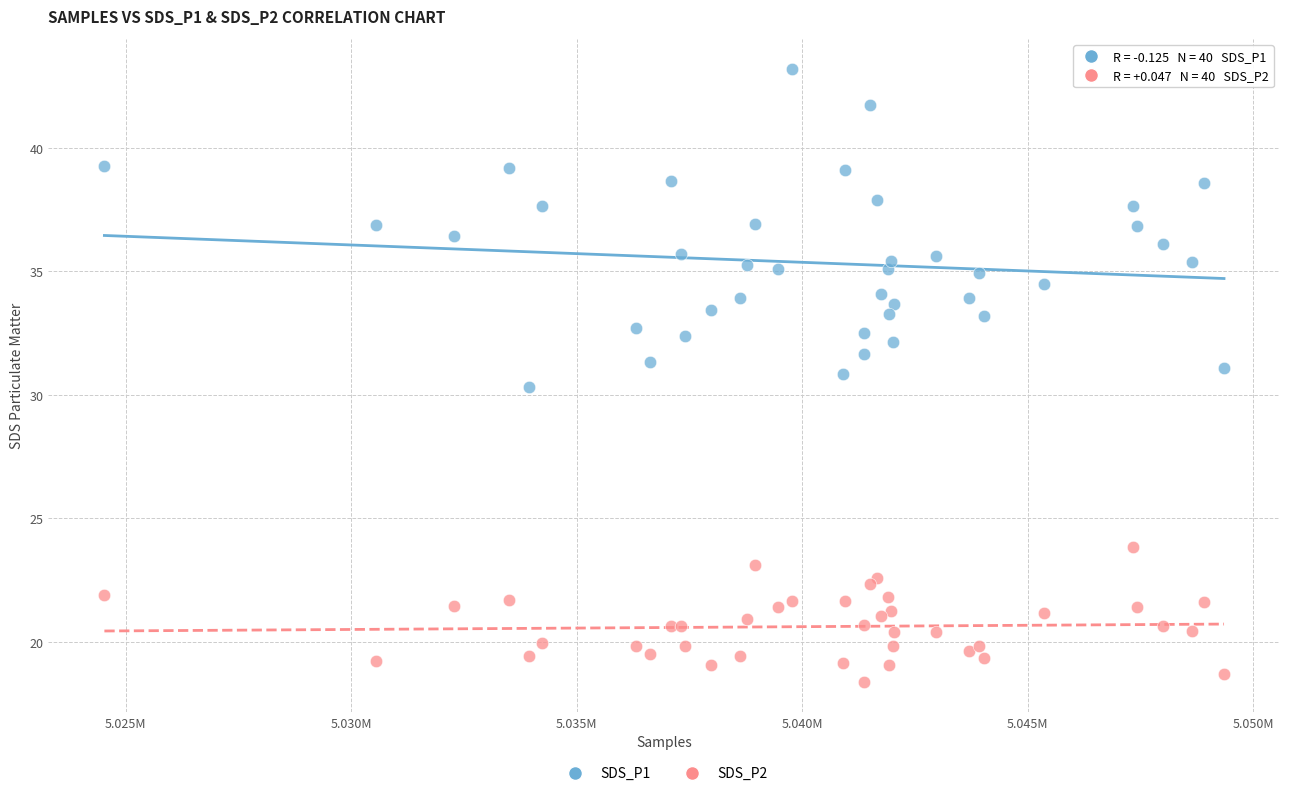

Which series contains the highest Y value?

SDS_P1